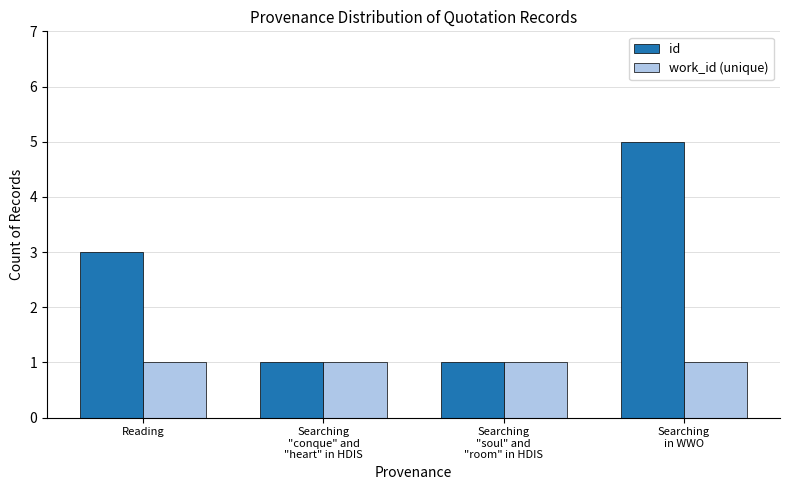

Which series has the largest range (max minus min)?

id